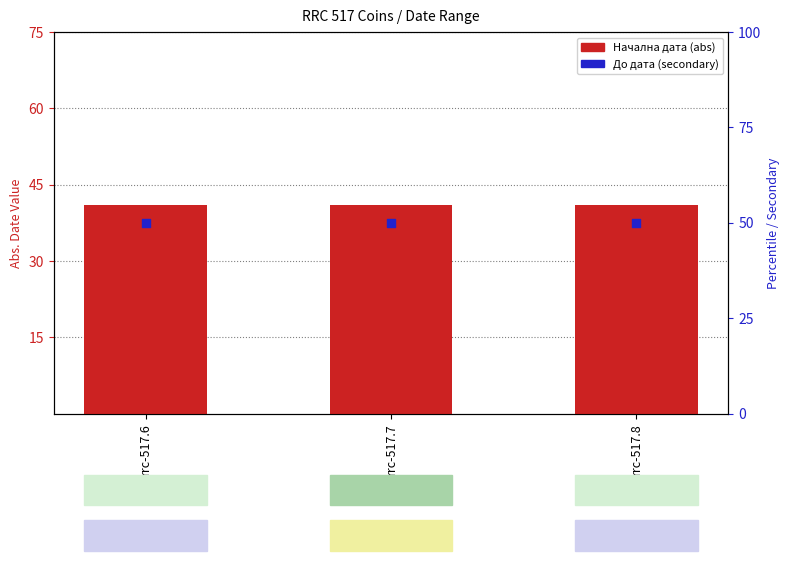

At how many categories does at least one series exceed 42?

3